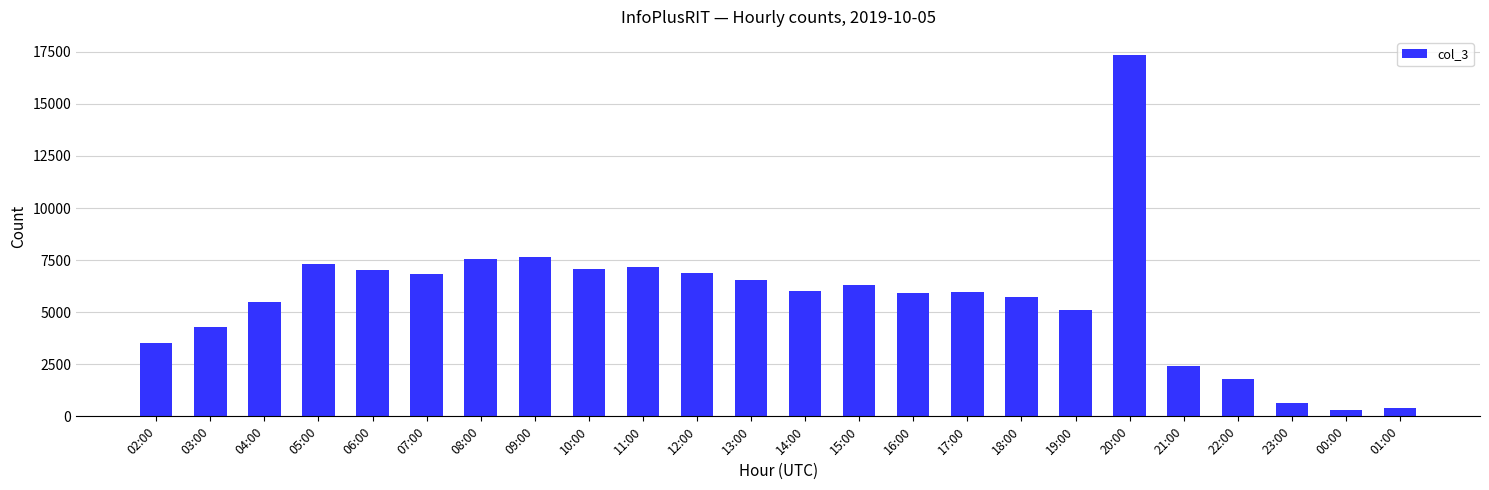

Approximately how many times larger is the value at 20:00 compared to 21:00?

7.1